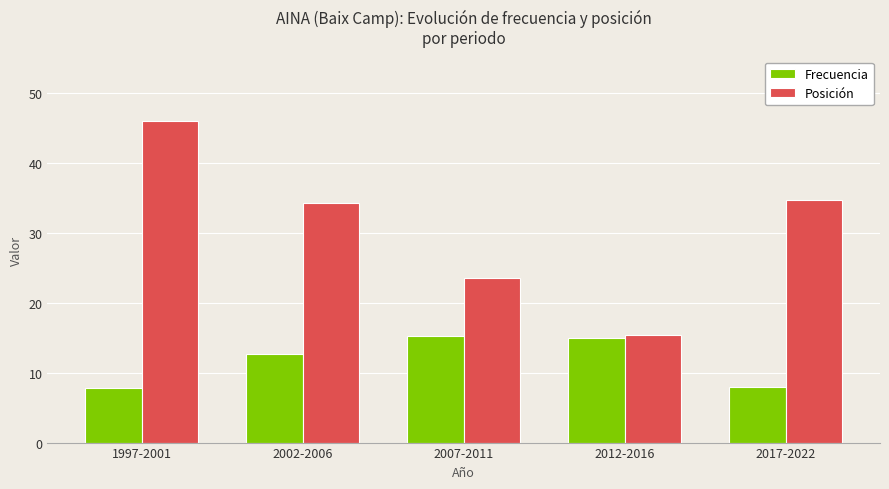

What is the spread (max minus min) of values at 2012-2016?

0.4